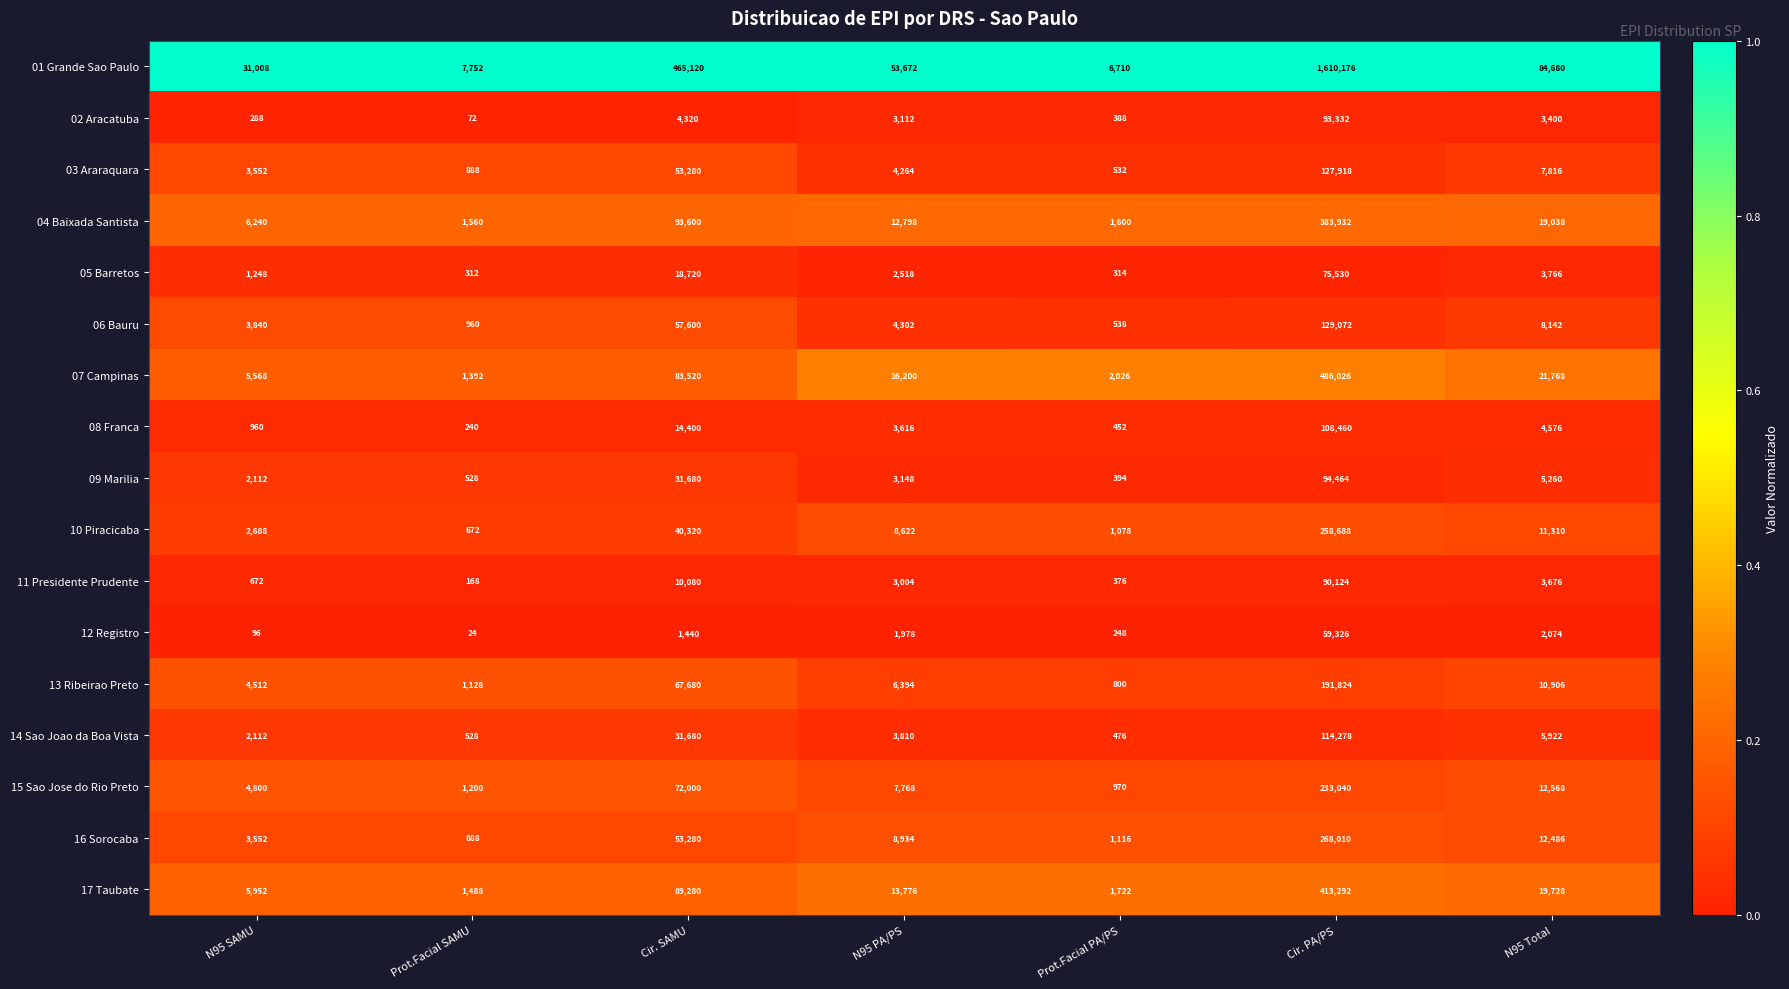

Is it true that 03 Araraquara equals 1528 at Prot.Facial SAMU?

False